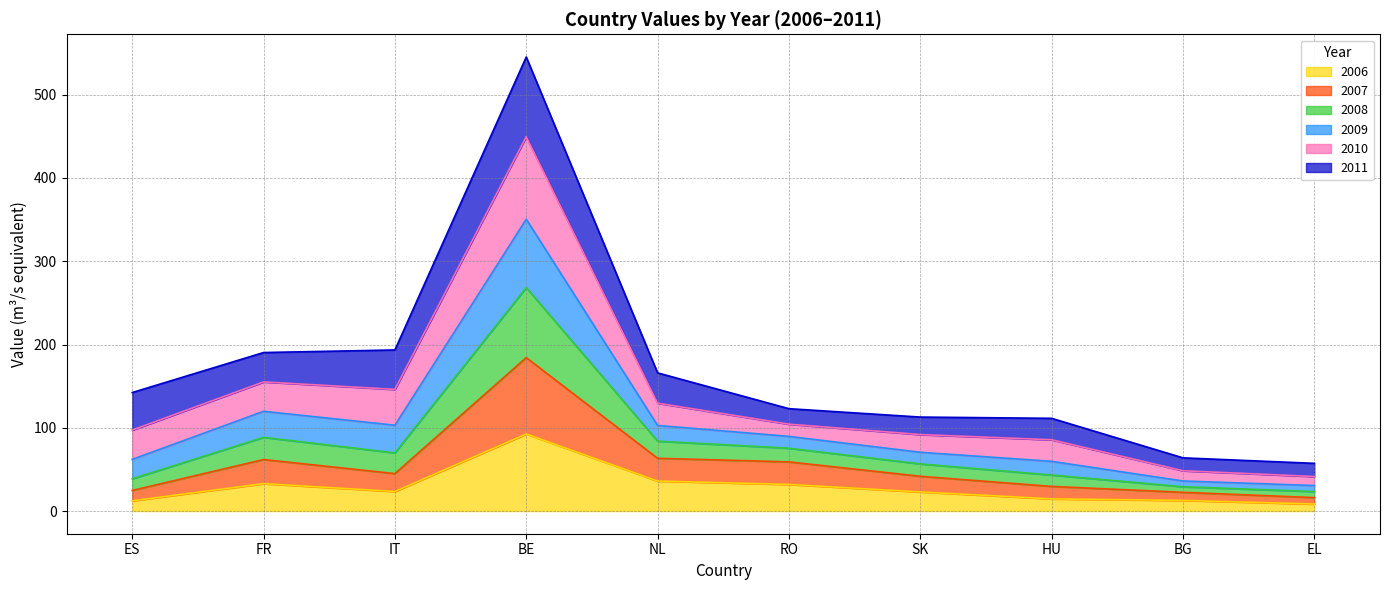

At which category is the sum across all series the highest?

BE